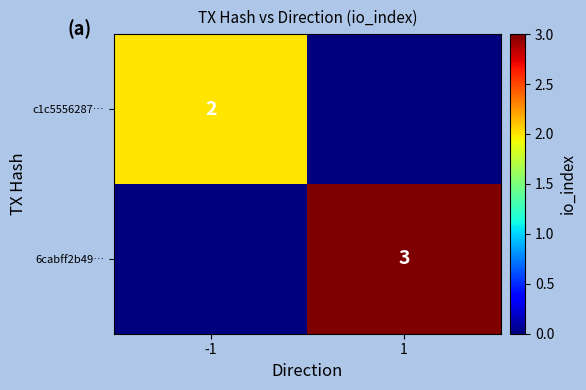

Is the value of c1c5556287… at -1 greater than the value of 6cabff2b49… at 1?

No